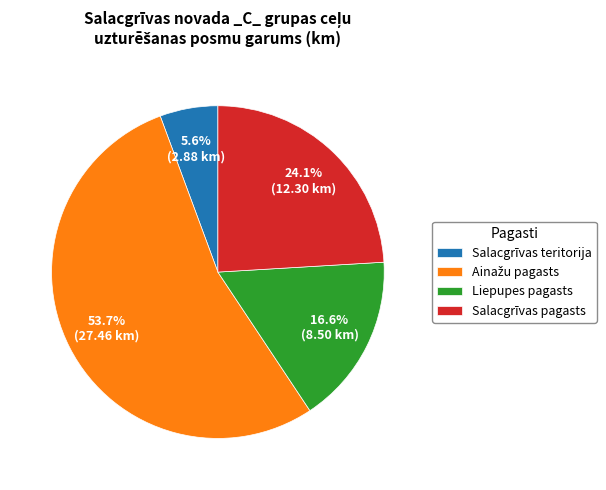

Does any single category account for the majority?

Yes